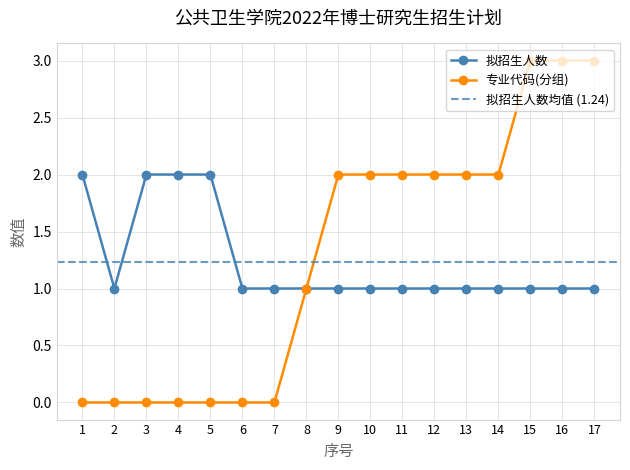

Rank the series by their average value, from lowest to highest.

拟招生人数, 专业代码